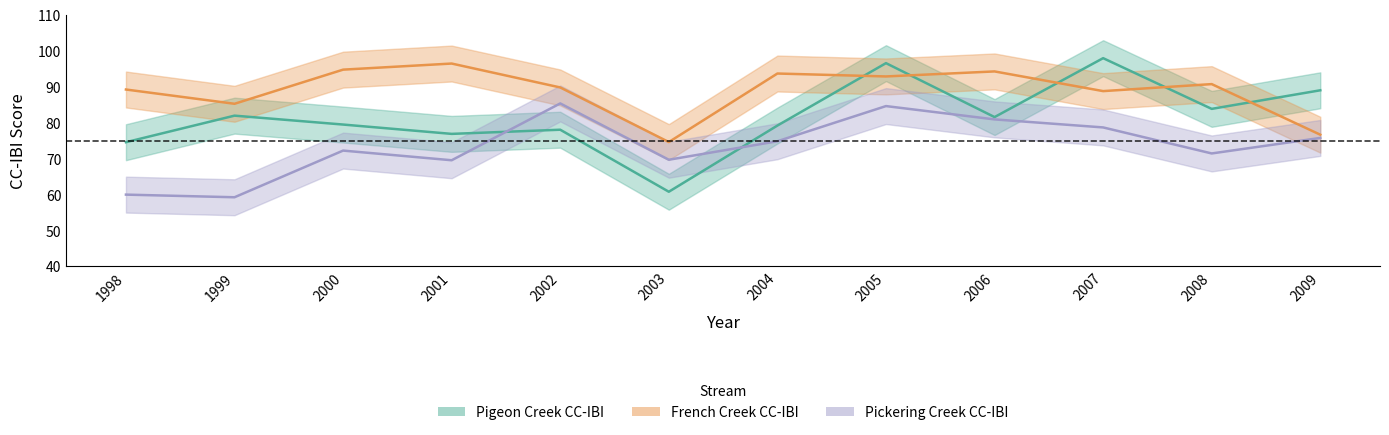

Between 2001 and 2003, which is larger?

2001